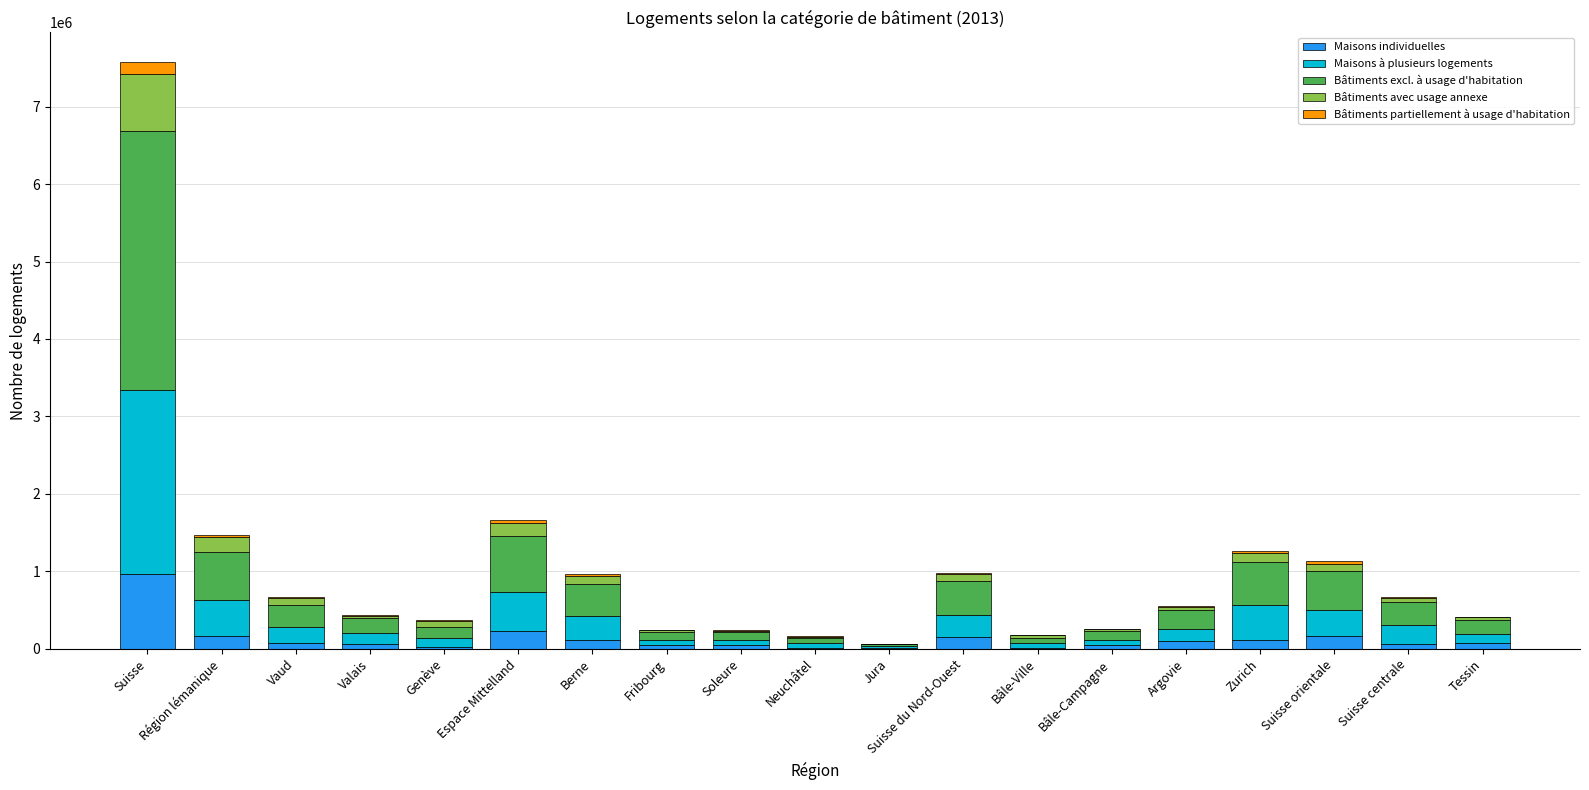

What is the maximum value for Maisons individuelles?

968031